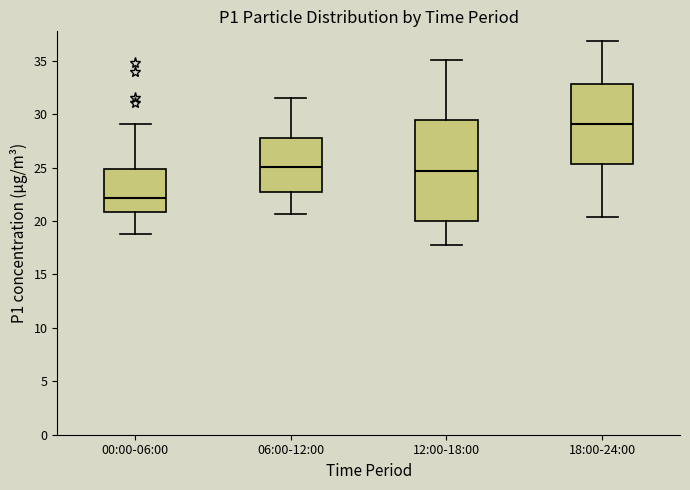

Reading left to right, transcribe this box plot: for each box, give where its median line is, the range the box spans, and where its two whiskers end, as read against the y-axis. The values are not printed on the chart, so give them approximately, as read against the axis.

00:00-06:00: median 22.0, box 21.0 to 25.0, whiskers 19.0 to 29.0
06:00-12:00: median 25.0, box 22.5 to 27.5, whiskers 20.5 to 31.5
12:00-18:00: median 24.5, box 20.0 to 29.5, whiskers 18.0 to 35.0
18:00-24:00: median 29.0, box 25.5 to 33.0, whiskers 20.5 to 37.0